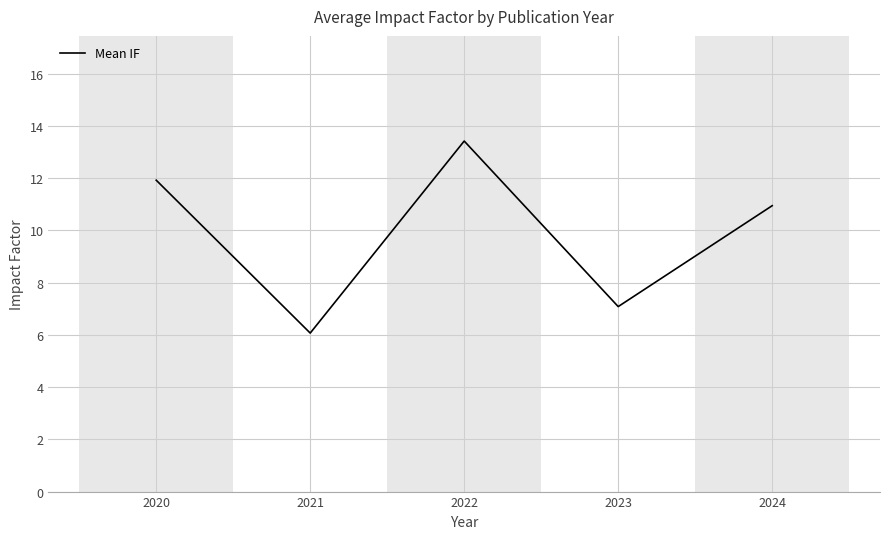

The chart shows a value of 11.9 at 2020. True or false?

True